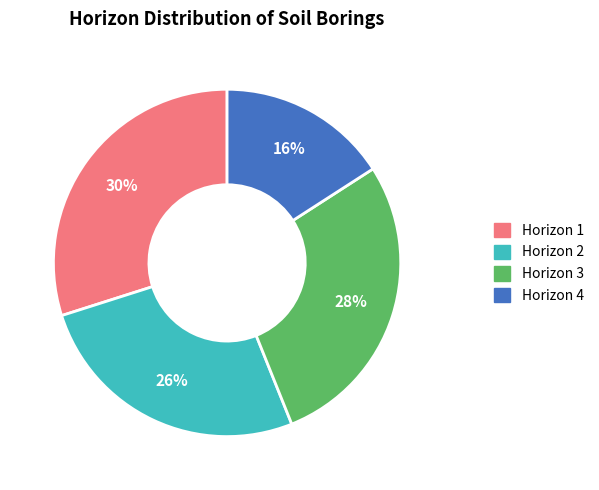

Count the number of slices in the pie.

4